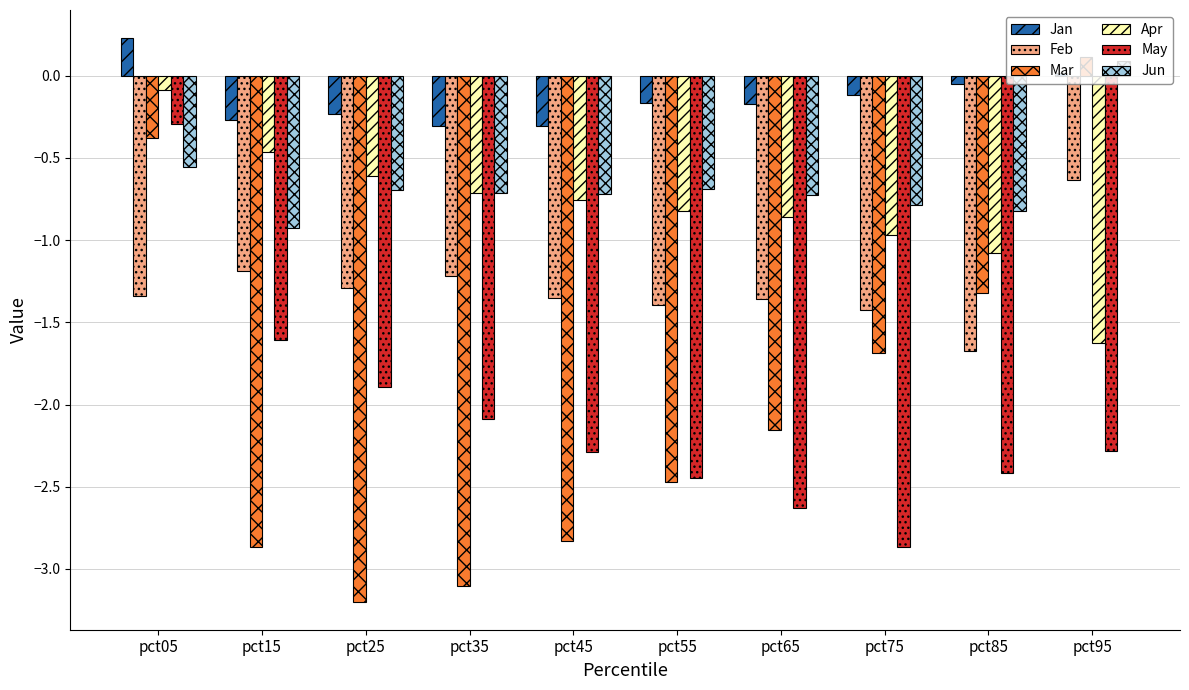

Is the value of Jan at pct25 greater than the value of Apr at pct35?

Yes